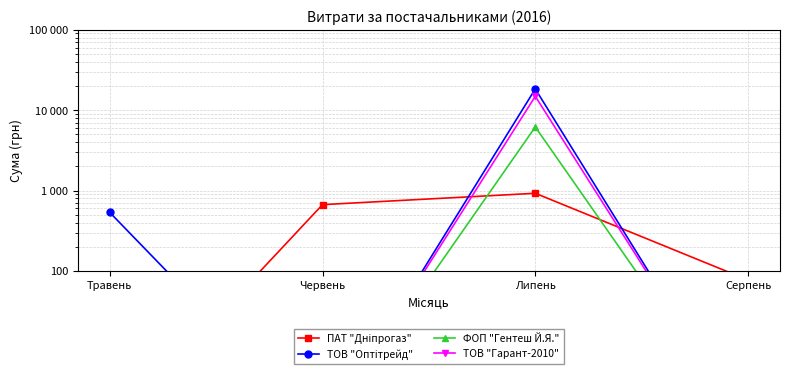

Count the number of categories in the chart.

4